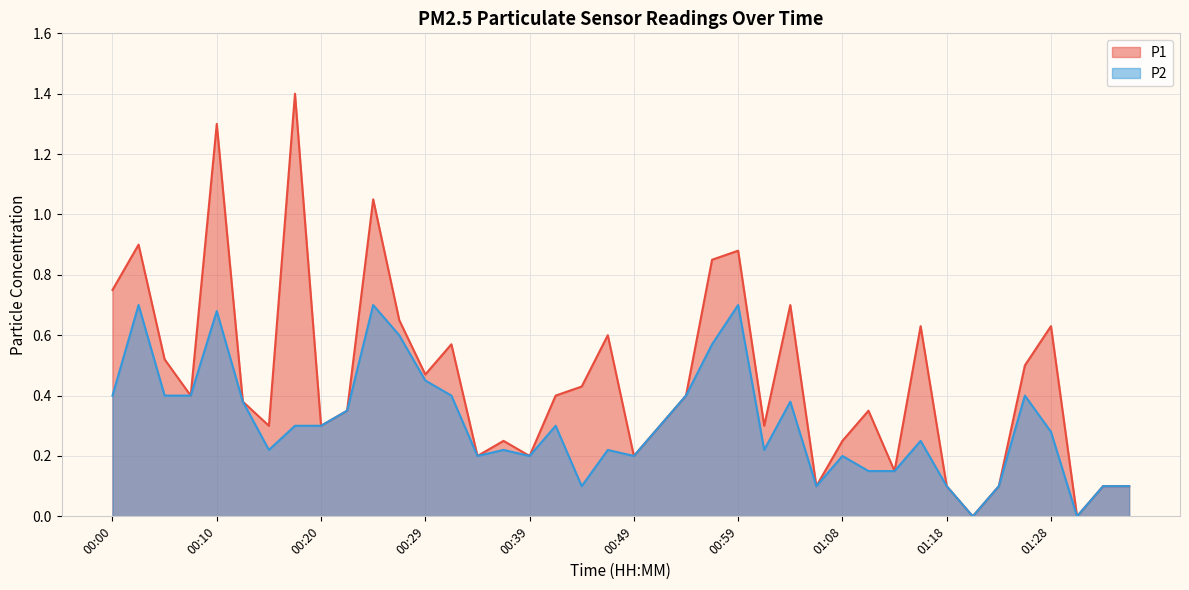

What is the value of the P2 point at the 3rd from the left?

0.4